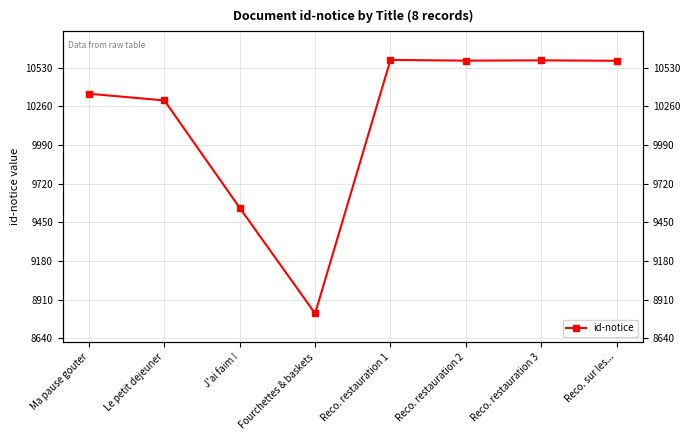

What value does the data have at J'ai faim !?

9551